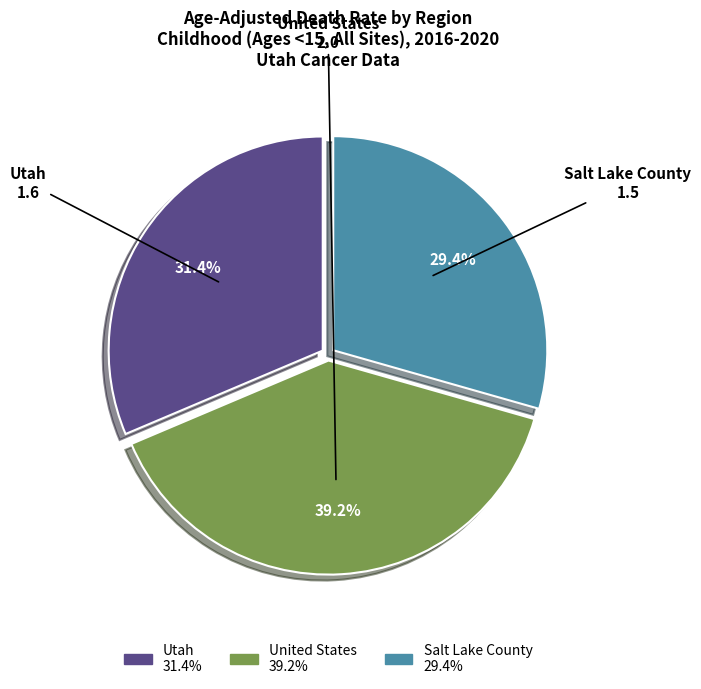

Rank the categories by value from highest to lowest.

United States, Utah, Salt Lake County